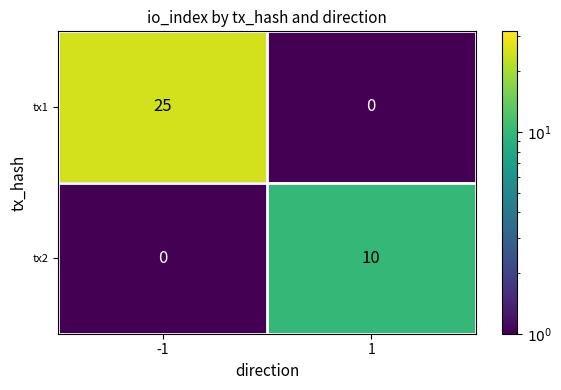

What value does the tx2 series have at 1?

10